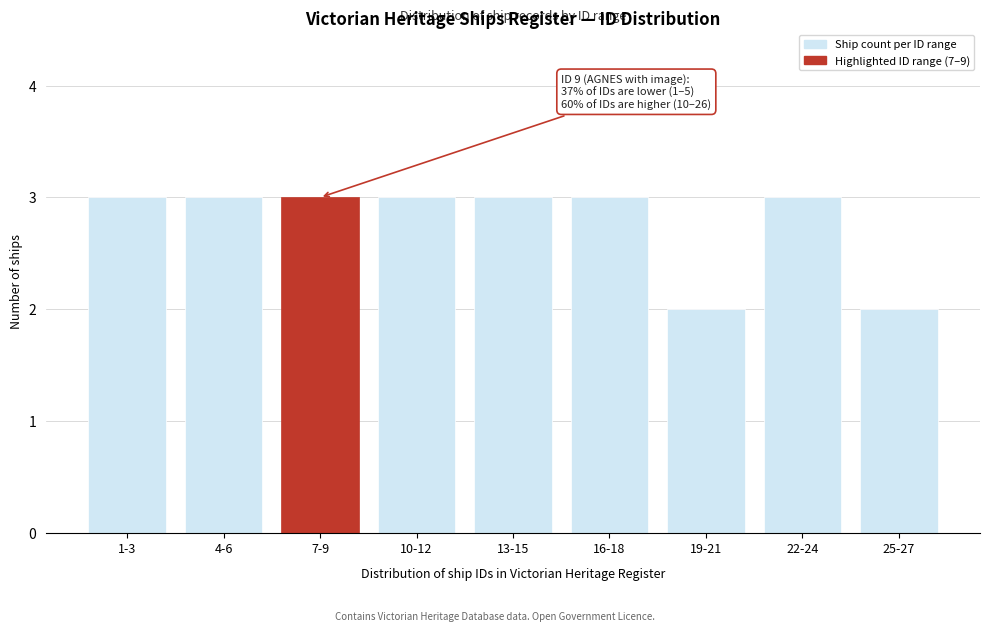

Reading right to left, list all the values displayed in this chart.

2	3	2	3	3	3	3	3	3